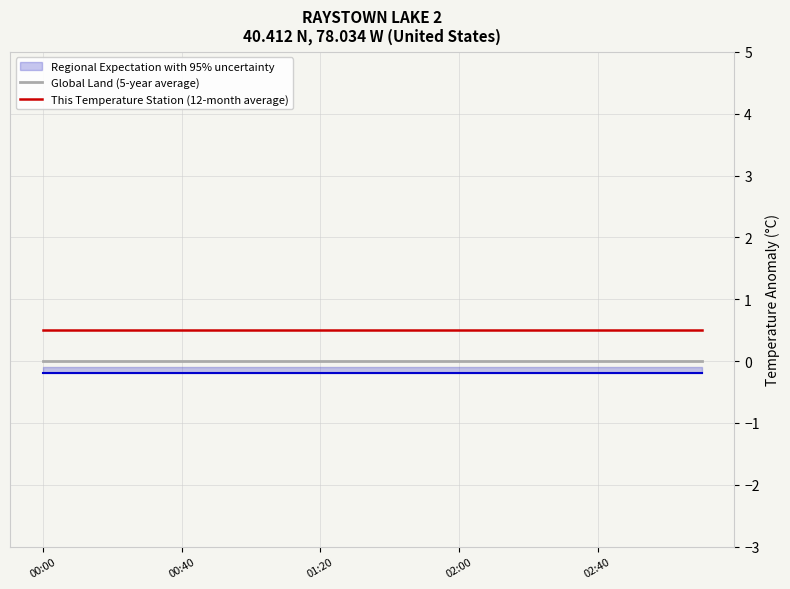

True or false: Global Land (5-year average) and This Temperature Station (12-month average) cross at least once.

False